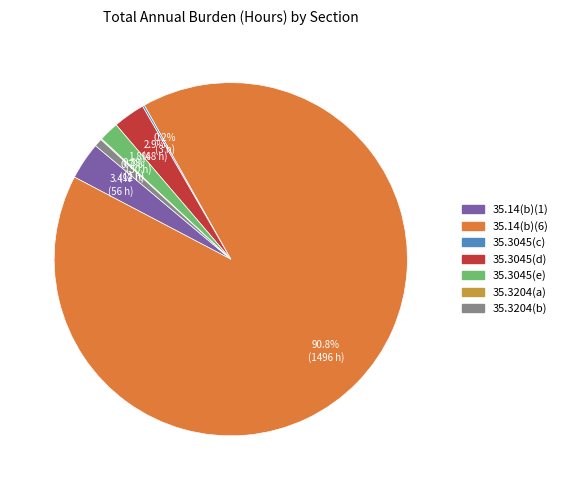

Is it true that 35.3204(b) is 1% of the pie?

True